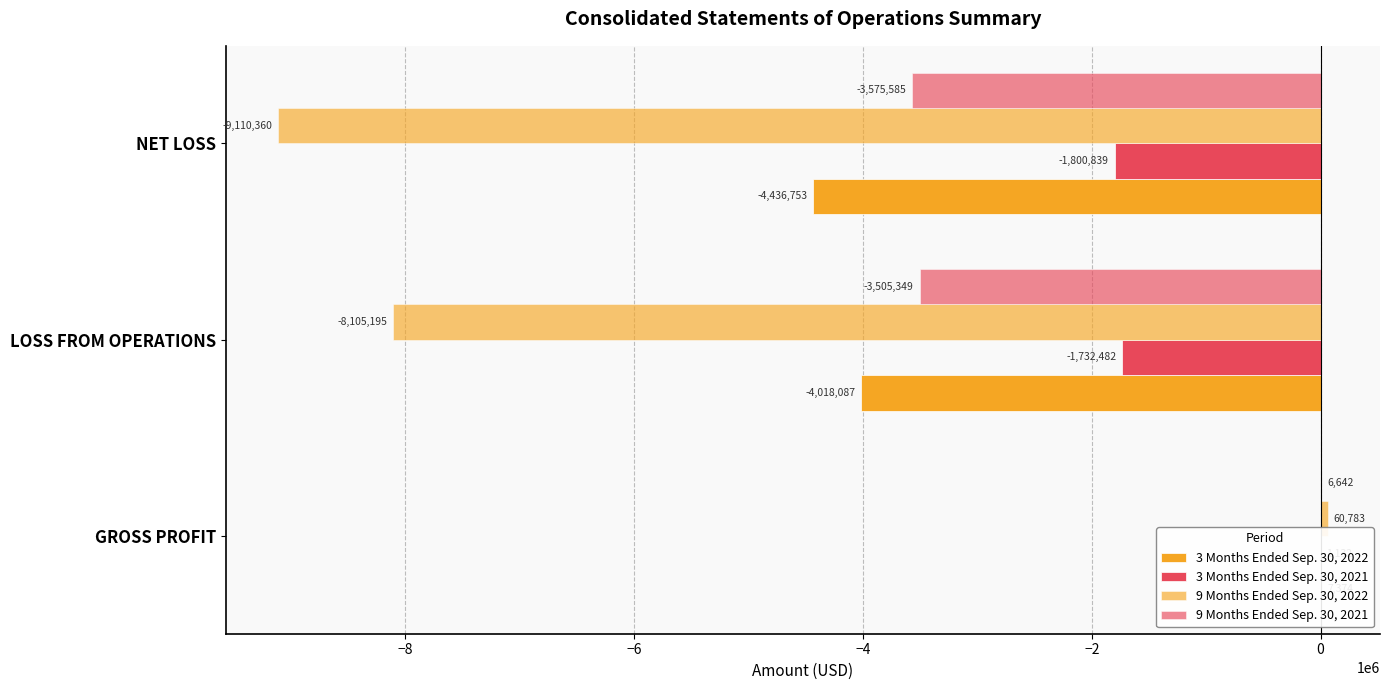

How many positive values does the 9 Months Ended Sep. 30, 2022 series have?

1